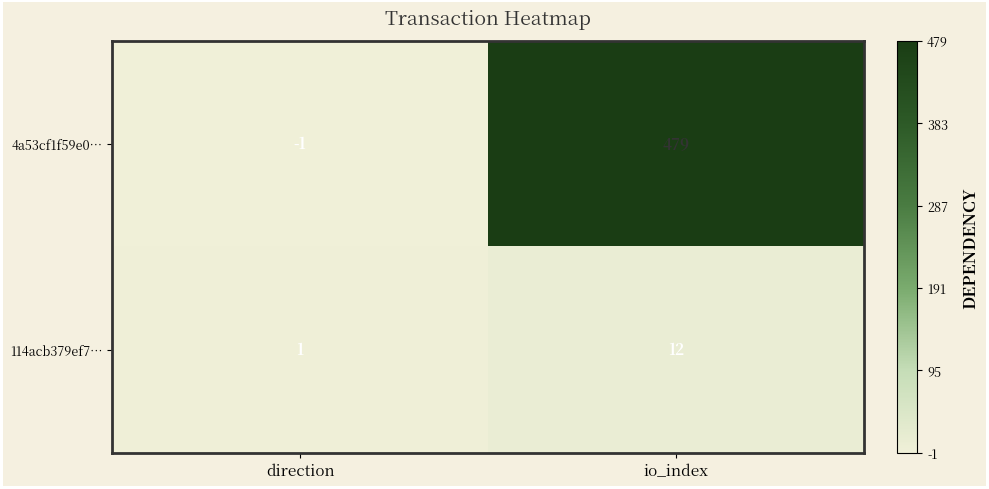

Read the 114acb379ef7… value at io_index, to the nearest 5.

10